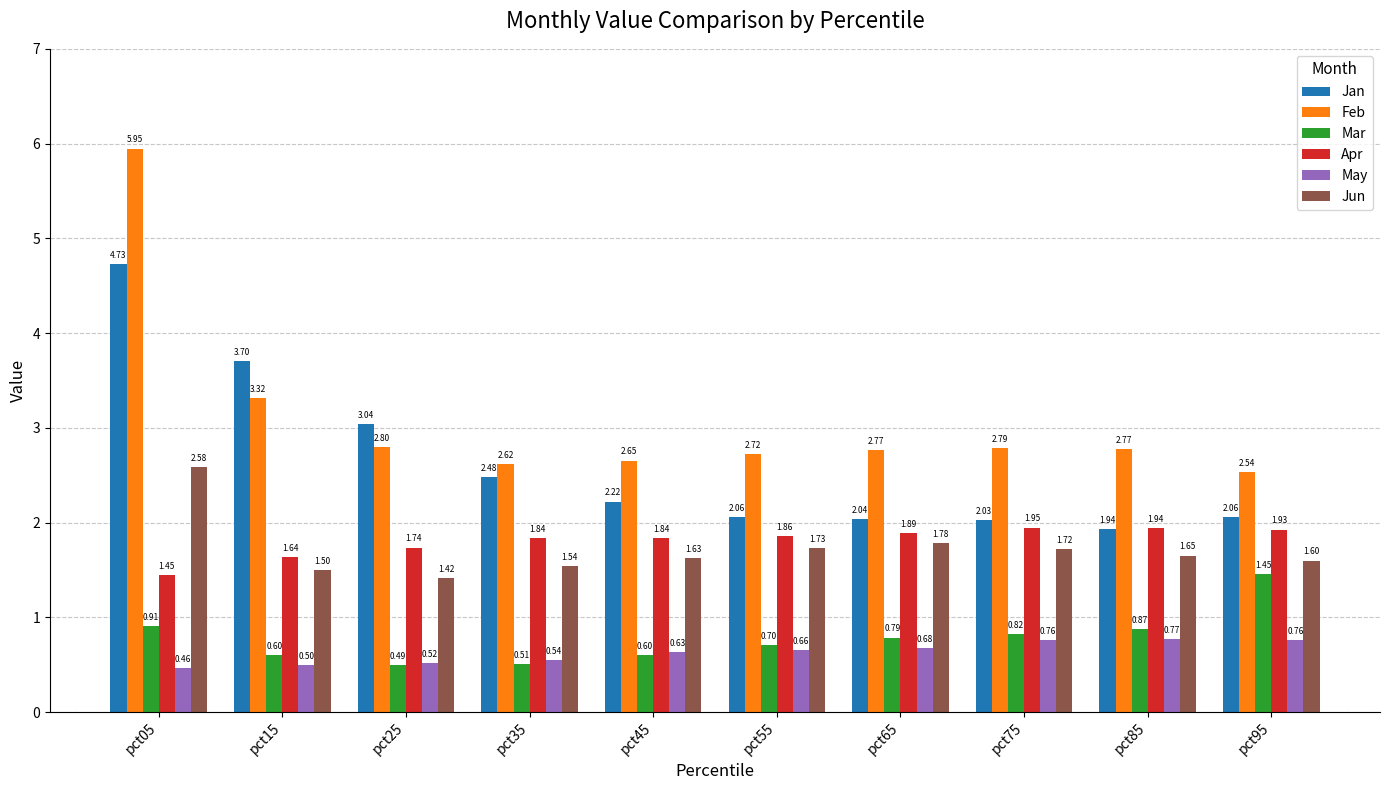

At which category is the sum across all series the highest?

pct05